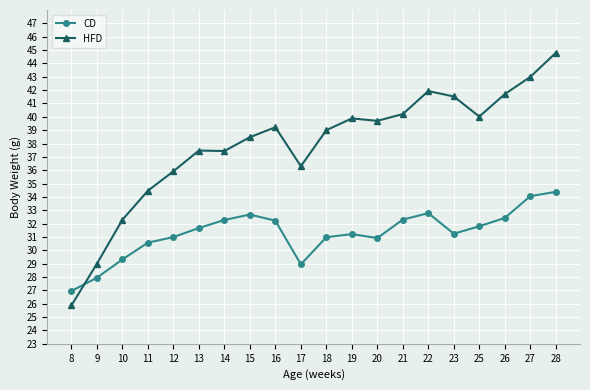

What is the spread (max minus min) of values at 12?

4.9